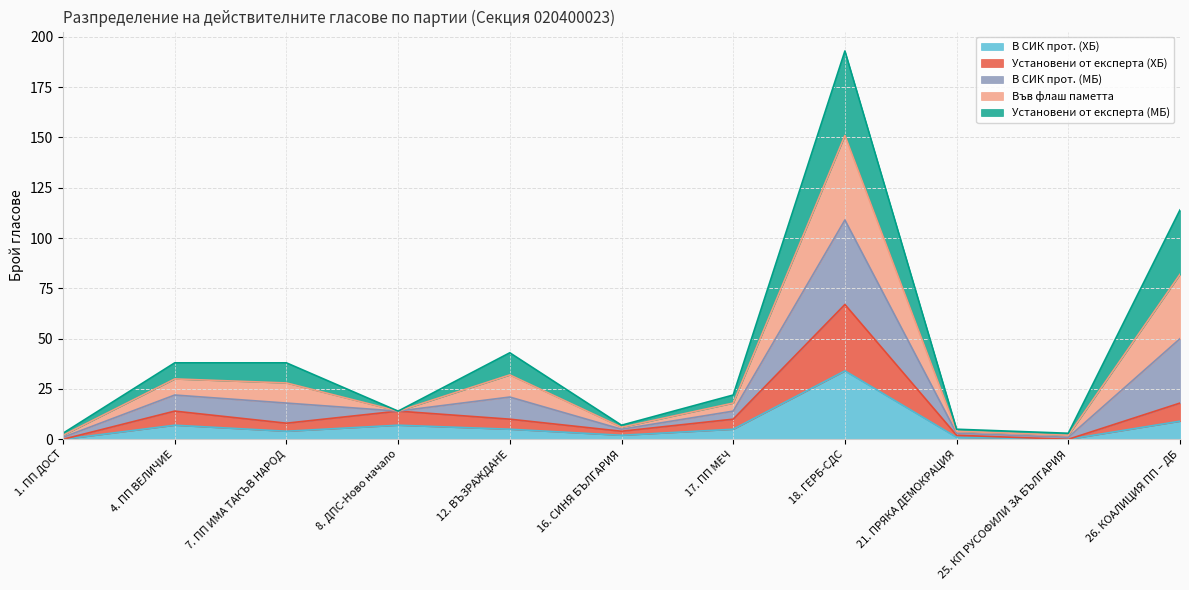

True or false: Установени от експерта (ХБ) and В СИК прот. (ХБ) cross at least once.

False